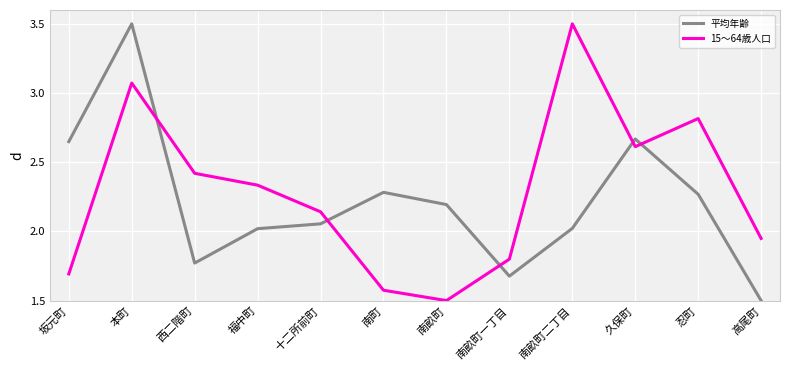

What is the maximum value shown in the chart?

3.5